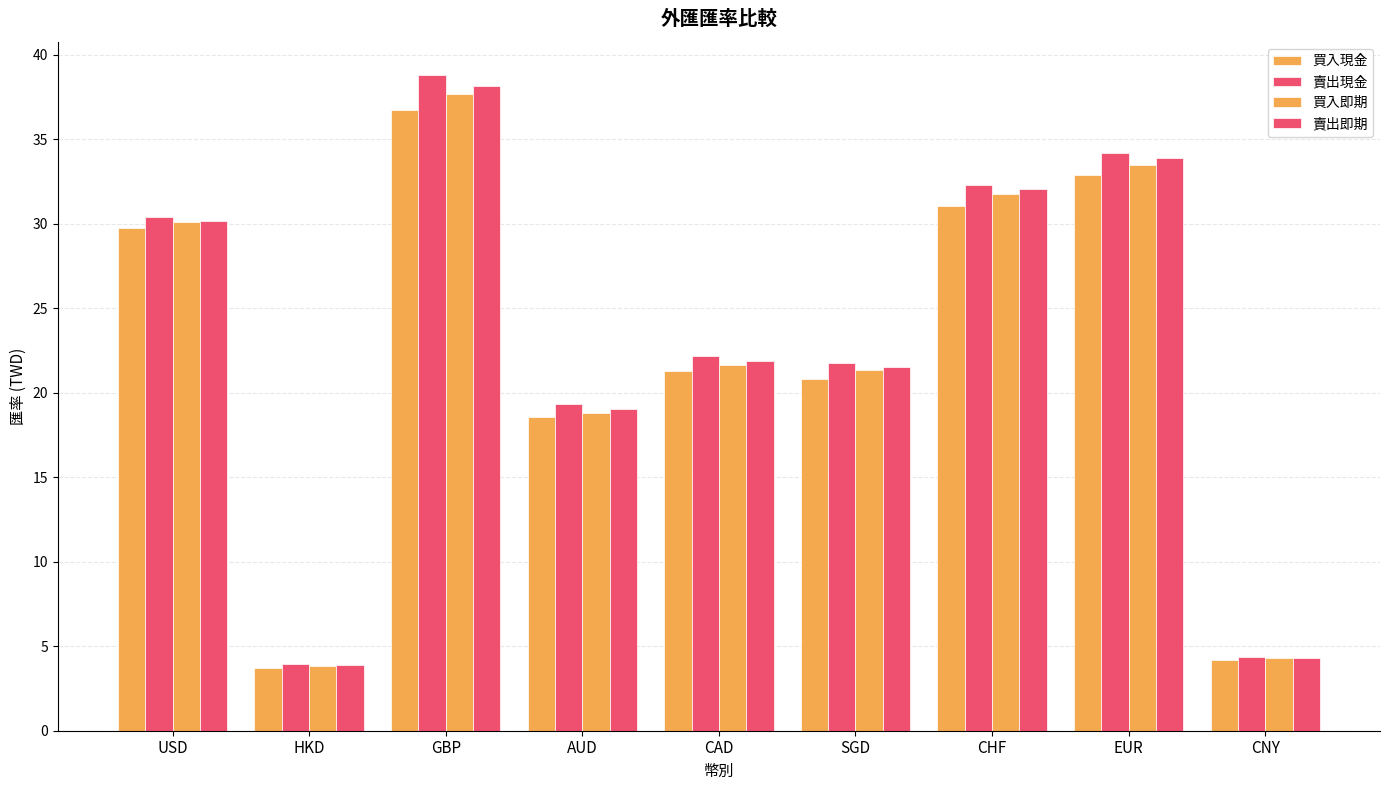

How many categories are shown in the chart?

9